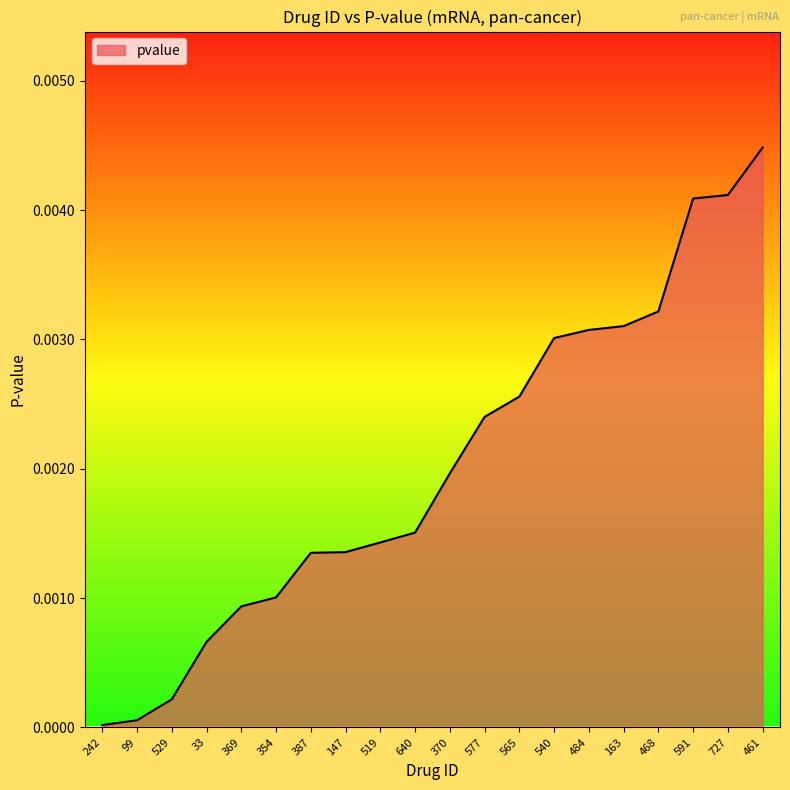

What position from the right is 484?

6